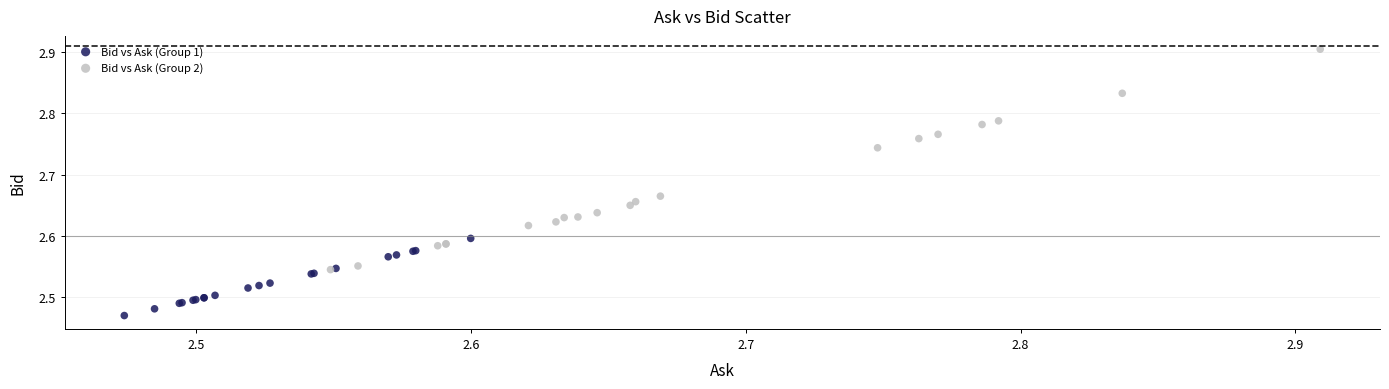

Which series has the widest spread of Y values?

Bid vs Ask (Group 2)